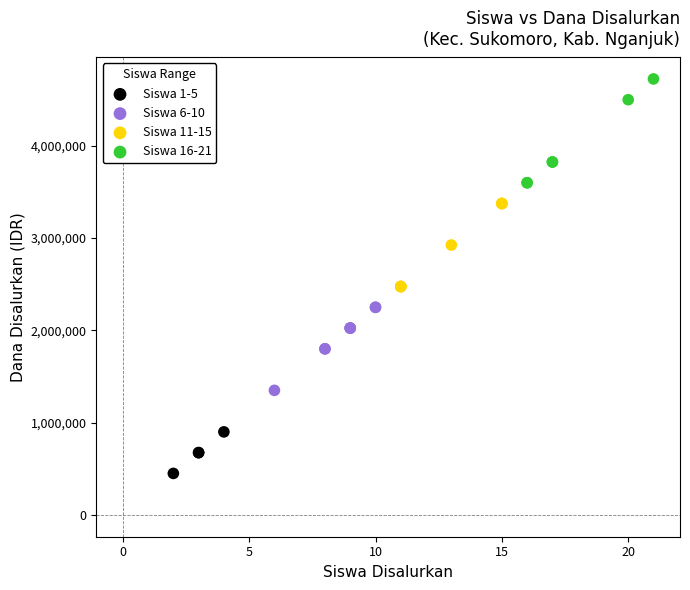

Which series contains the highest Y value?

Siswa 16-21